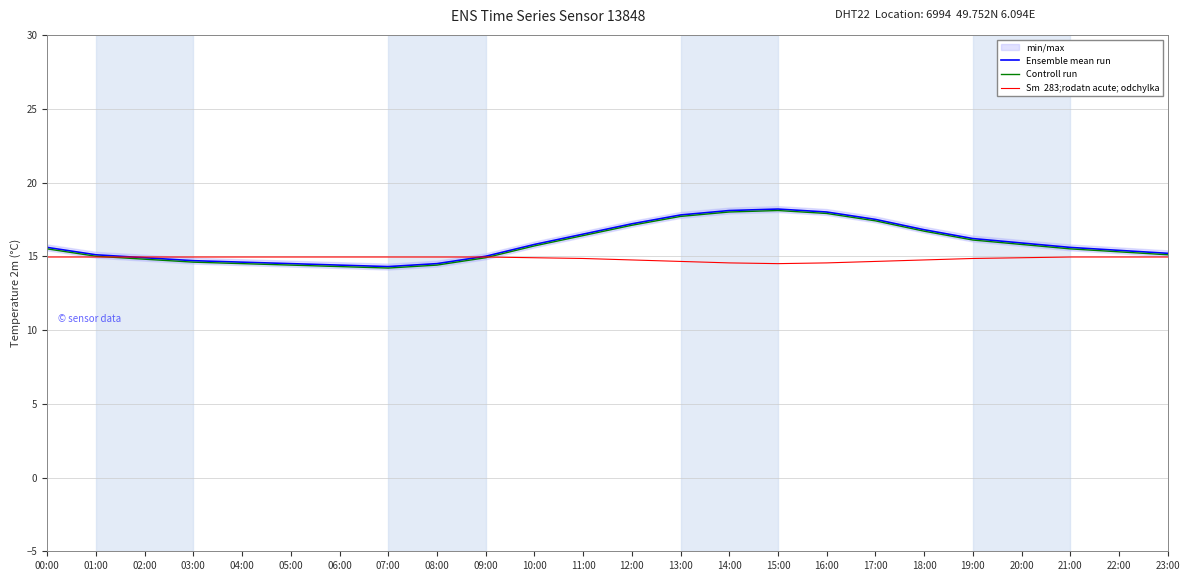

True or false: Sm  283;rodatn acute; odchylka and Controll run cross at least once.

True